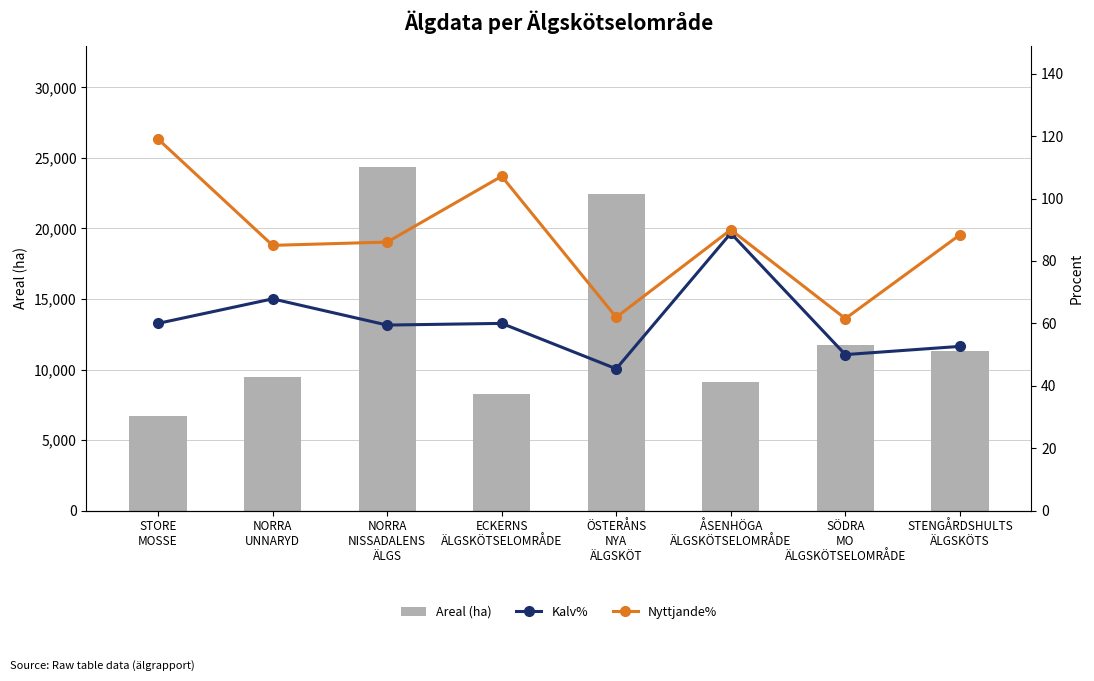

What is the sum of all Nyttjande% values?

699.1